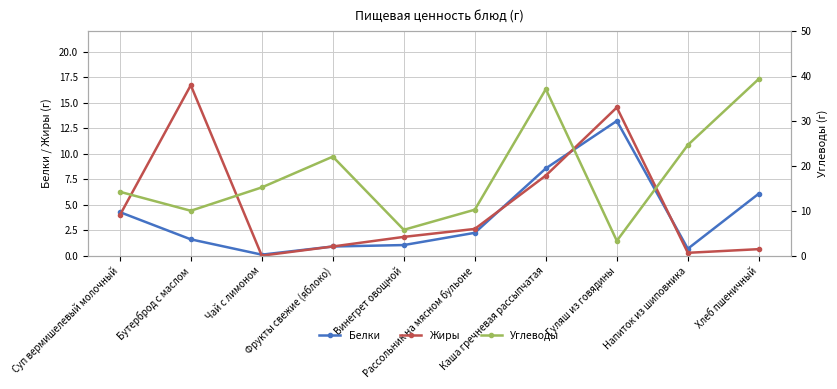

Reading left to right, list all the values displayed in this chart.

Белки: Суп вермишелевый молочный=4.3	Бутерброд с маслом=1.6	Чай с лимоном=0.1	Фрукты свежие (яблоко)=0.9	Винегрет овощной=1.0	Рассольник на мясном бульоне=2.2	Каша гречневая рассыпчатая=8.6	Гуляш из говядины=13.2	Напиток из шиповника=0.7	Хлеб пшеничный=6.1
Жиры: Суп вермишелевый молочный=4.0	Бутерброд с маслом=16.7	Чай с лимоном=0.0	Фрукты свежие (яблоко)=0.9	Винегрет овощной=1.8	Рассольник на мясном бульоне=2.6	Каша гречневая рассыпчатая=7.8	Гуляш из говядины=14.5	Напиток из шиповника=0.3	Хлеб пшеничный=0.6
Углеводы: Суп вермишелевый молочный=14.2	Бутерброд с маслом=10.0	Чай с лимоном=15.2	Фрукты свежие (яблоко)=22.1	Винегрет овощной=5.8	Рассольник на мясном бульоне=10.2	Каша гречневая рассыпчатая=37.1	Гуляш из говядины=3.3	Напиток из шиповника=24.6	Хлеб пшеничный=39.4